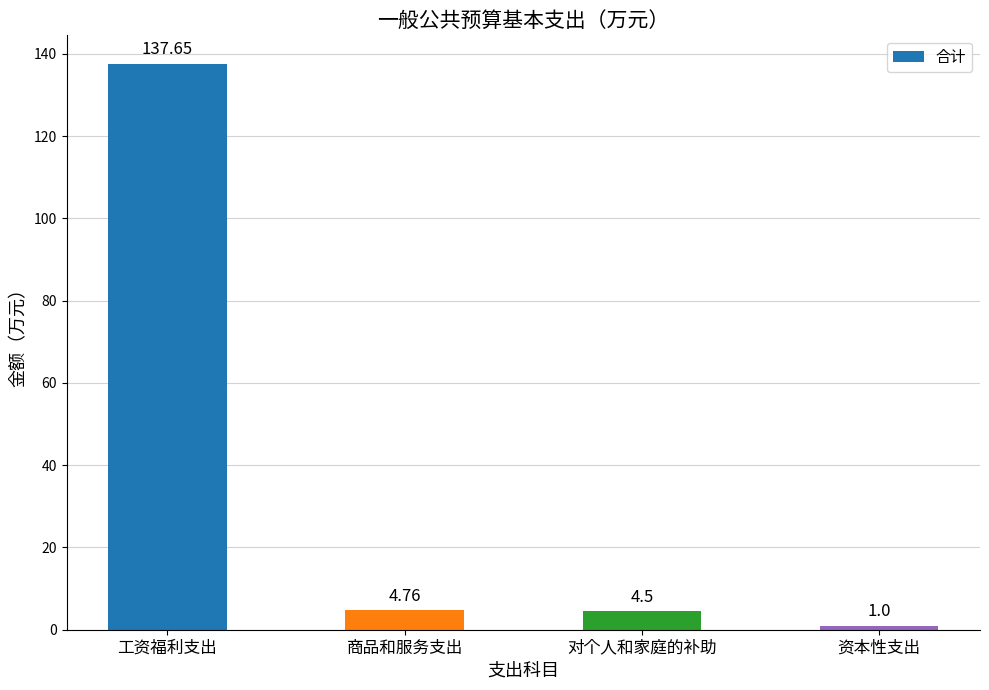

What is the label of the 2nd bar from the left?

商品和服务支出